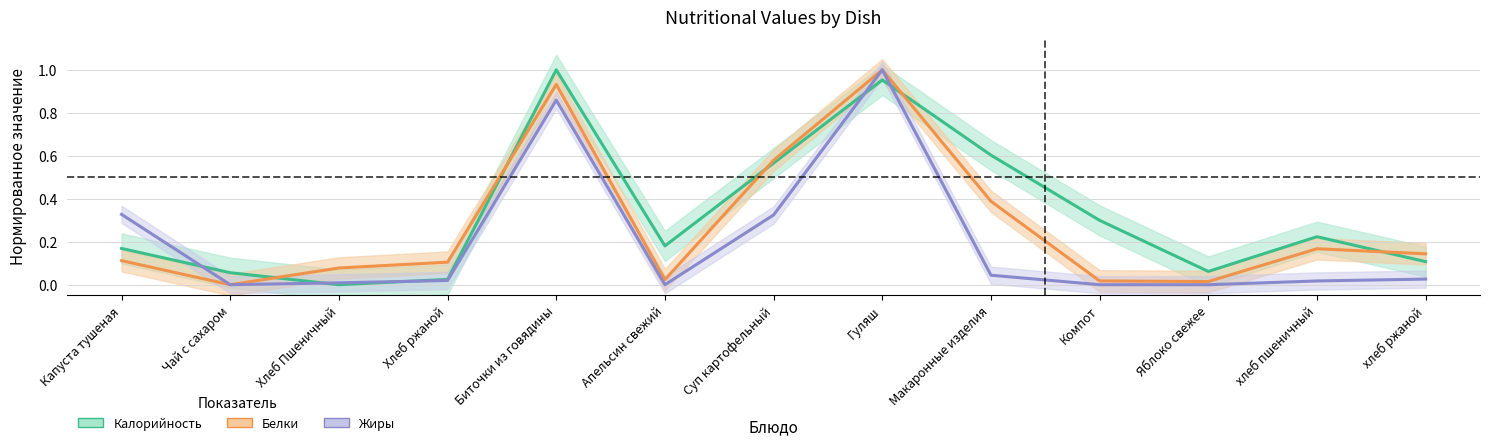

How many interior local valleys does the Калорийность series have?

3